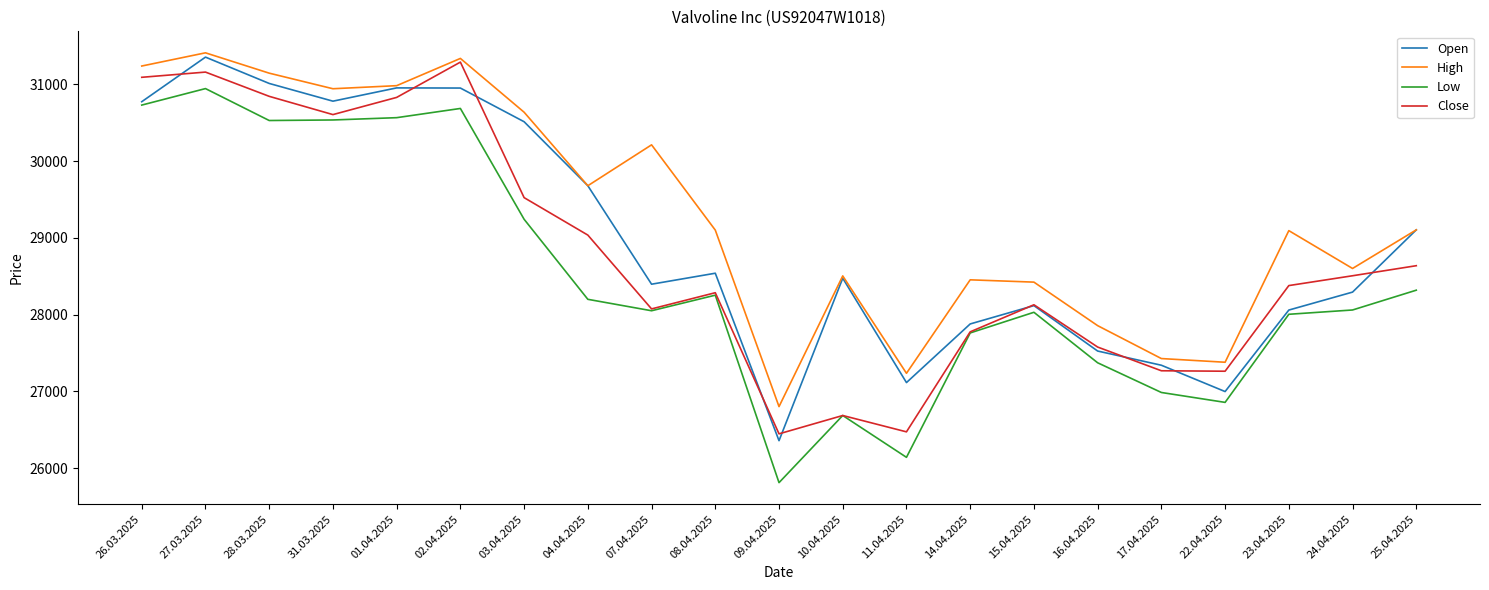

Which series has the largest range (max minus min)?

Low